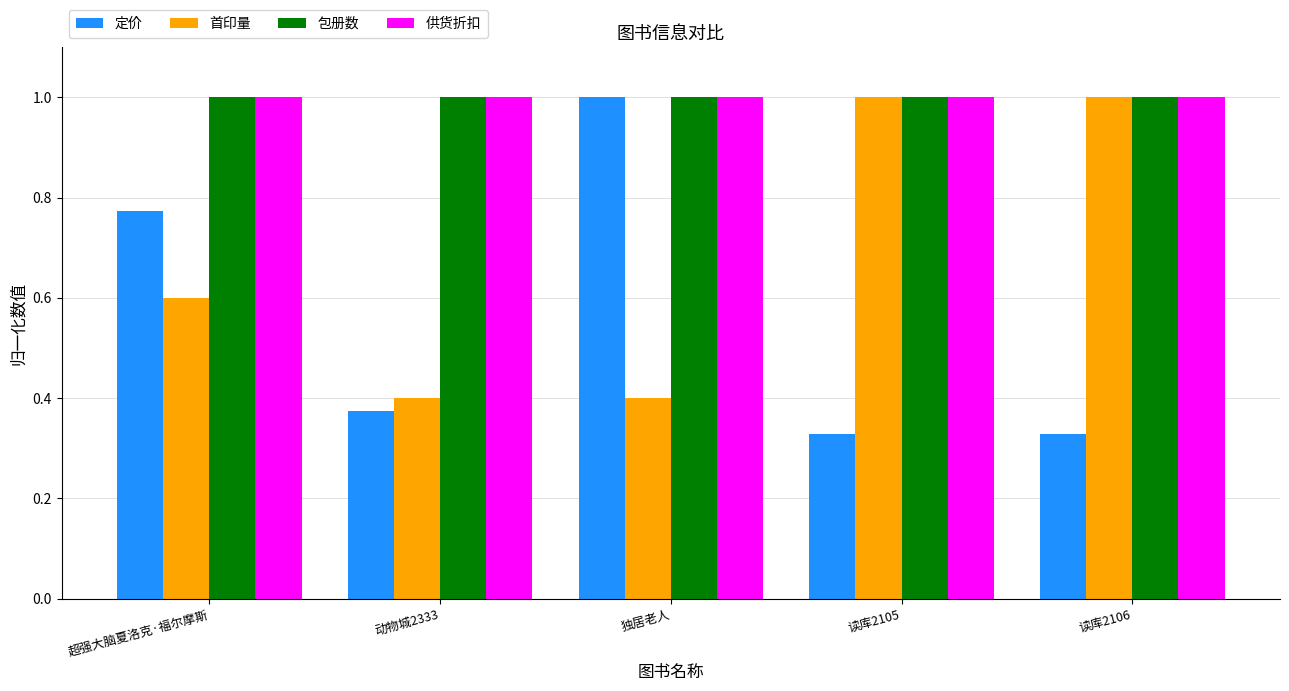

What is the average value of the 首印量 series?

0.7